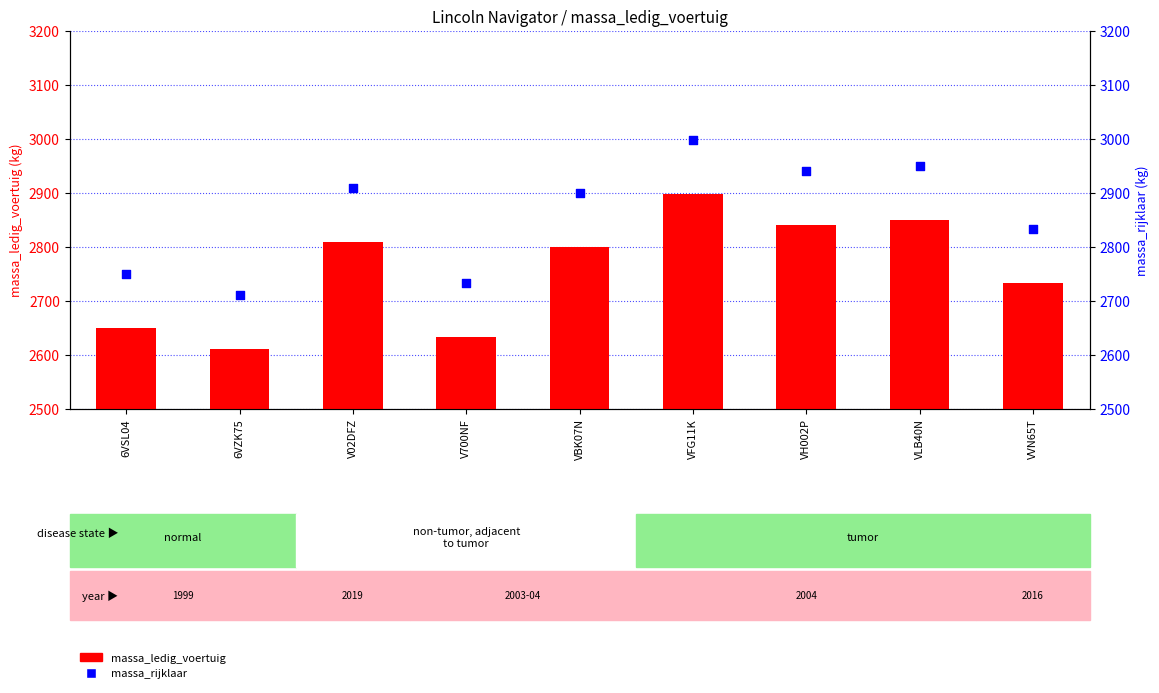

Which series has the largest total across all categories?

massa_rijklaar